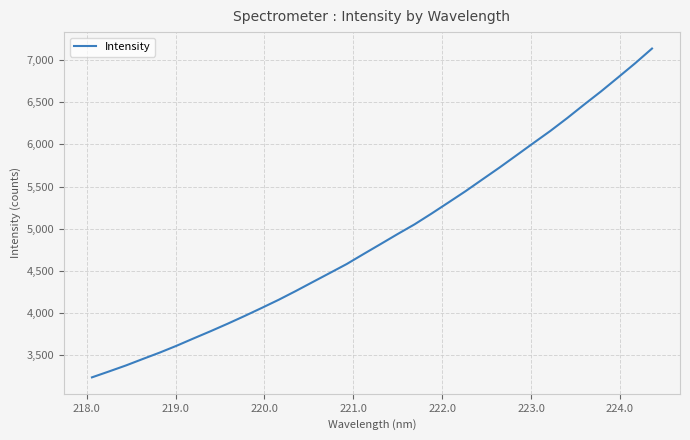

What is the maximum value shown in the chart?

7137.5